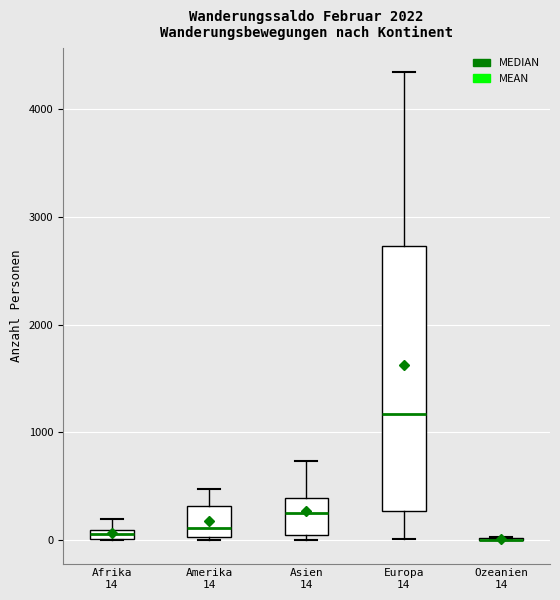

Where is the upper edge of the box for Afrika 14 on the y-axis? The values are not printed on the chart, so give them approximately, as read against the axis.

100